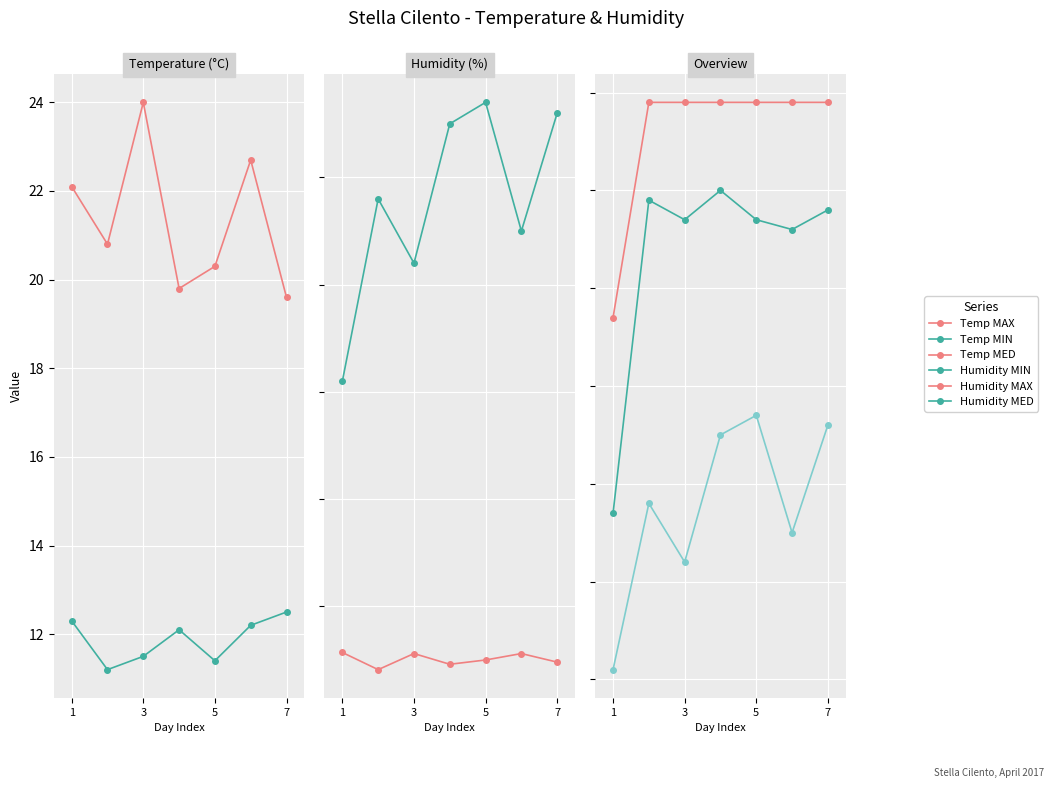

Is this an area chart (filled region under the line)?

No